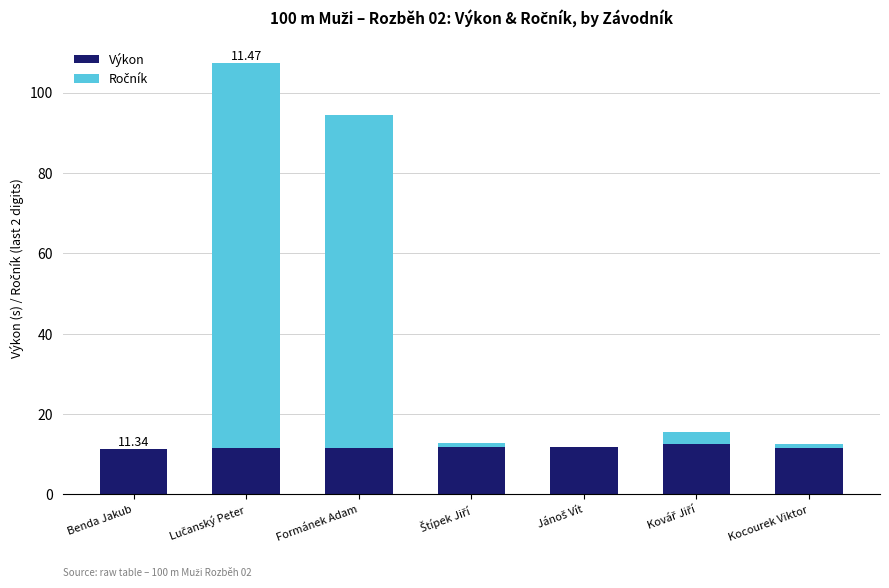

Which series has the largest total across all categories?

Ročník